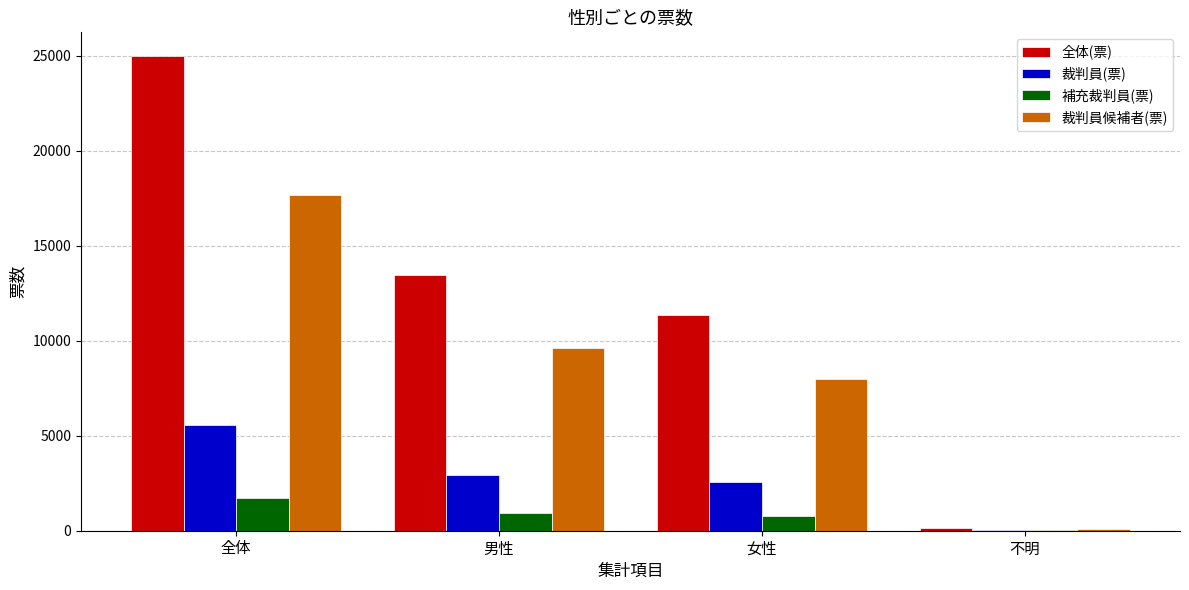

Count the number of data series in this chart.

4